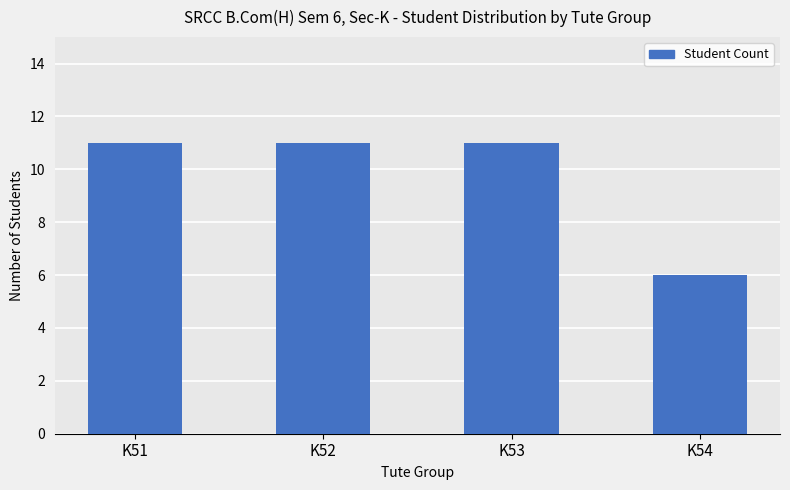

What is the difference between the values at K52 and K54?

5